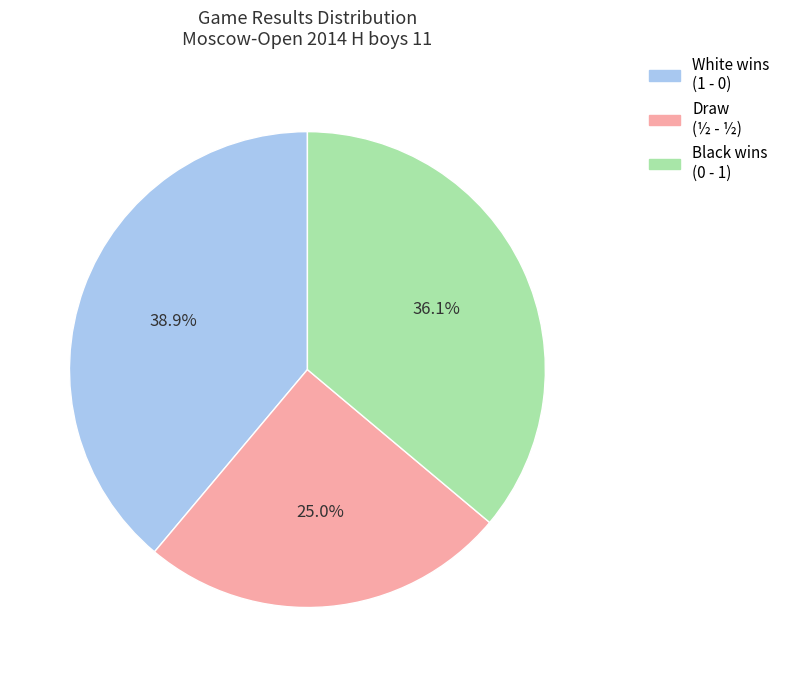

Approximately how many times larger is the value at Draw (½ - ½) compared to Black wins (0 - 1)?

0.7